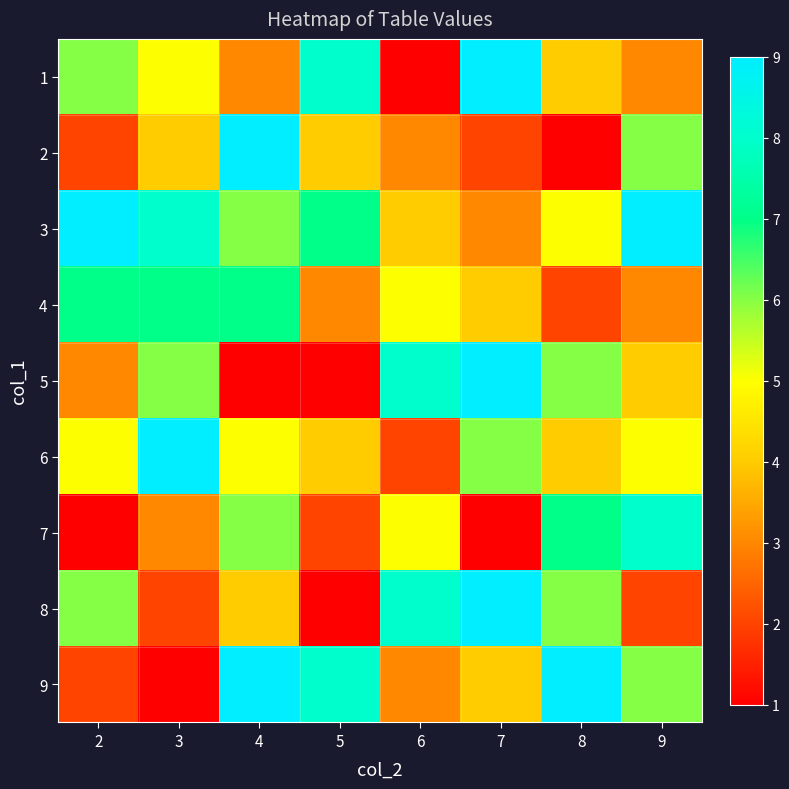

Reading left to right, extract all data points from this chart.

1: 2=6	3=5	4=3	5=8	6=1	7=9	8=4	9=3
2: 2=2	3=4	4=9	5=4	6=3	7=2	8=1	9=6
3: 2=9	3=8	4=6	5=7	6=4	7=3	8=5	9=9
4: 2=7	3=7	4=7	5=3	6=5	7=4	8=2	9=3
5: 2=3	3=6	4=1	5=1	6=8	7=9	8=6	9=4
6: 2=5	3=9	4=5	5=4	6=2	7=6	8=4	9=5
7: 2=1	3=3	4=6	5=2	6=5	7=1	8=7	9=8
8: 2=6	3=2	4=4	5=1	6=8	7=9	8=6	9=2
9: 2=2	3=1	4=9	5=8	6=3	7=4	8=9	9=6